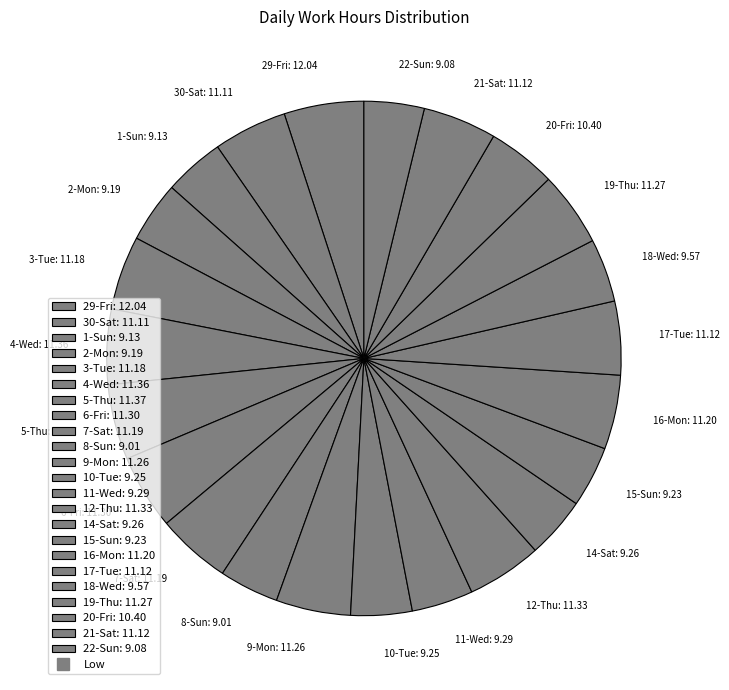

Do 30-Sat: 11.11 and 5-Thu: 11.37 together represent more than half of the pie?

No